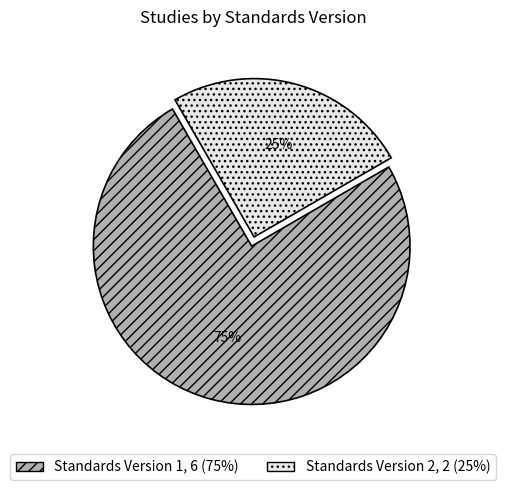

Is there any slice that represents more than half of the pie?

Yes